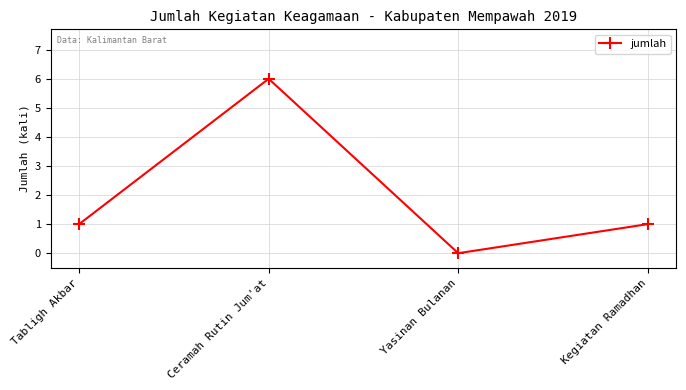

Reading right to left, list all the values displayed in this chart.

Kegiatan Ramadhan=1	Yasinan Bulanan=0	Ceramah Rutin Jum'at=6	Tabligh Akbar=1